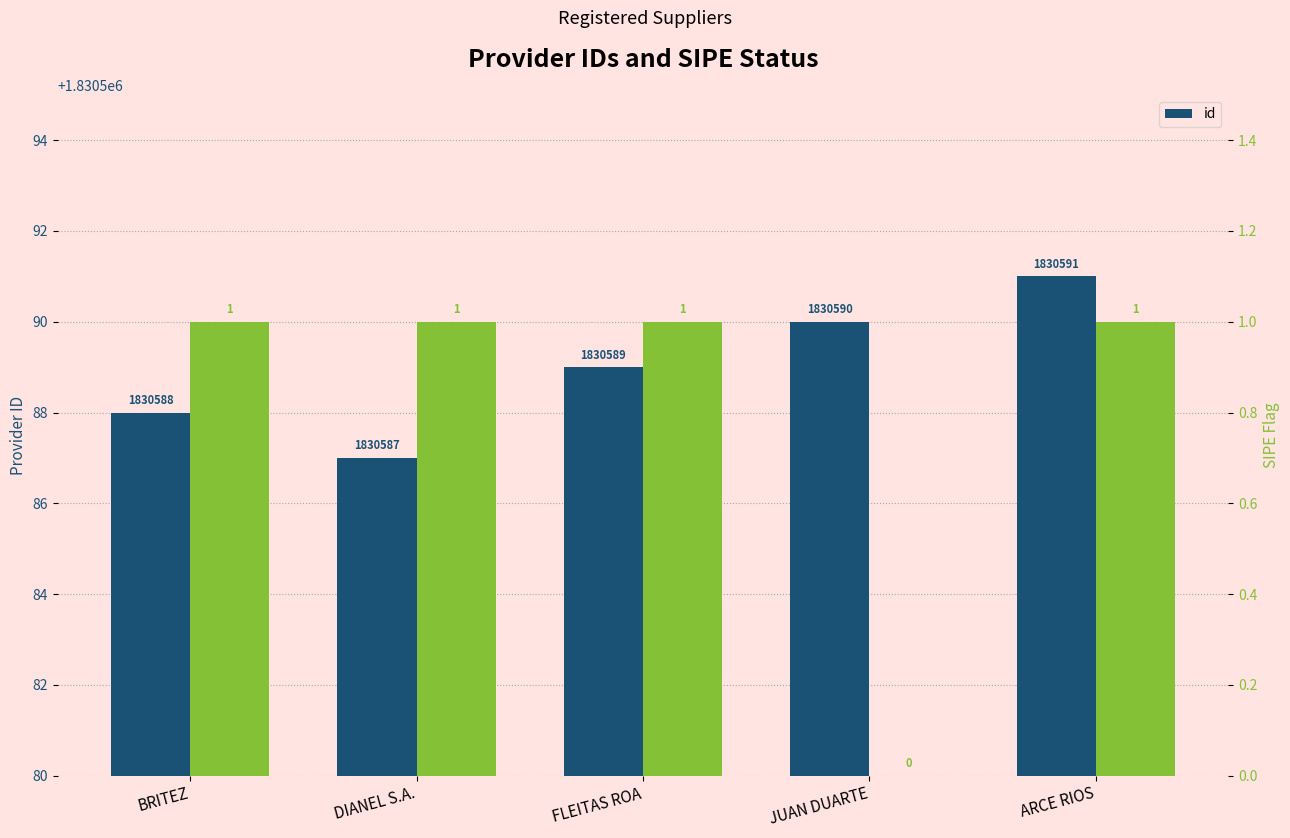

Reading right to left, transcribe all the data shown in this chart.

ARCE RIOS=1830591	JUAN DUARTE=1830590	FLEITAS ROA=1830589	DIANEL S.A.=1830587	BRITEZ=1830588